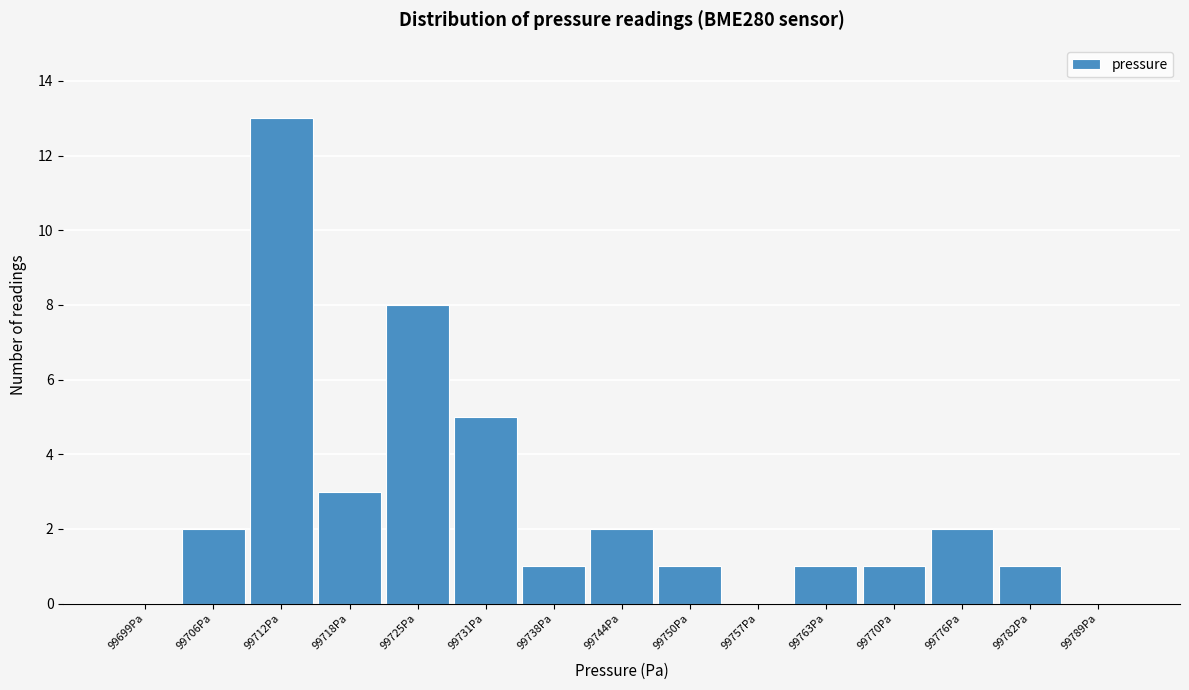

How tall is the bar that spans 99741 to 99747 on the x-axis? Neither the bar edges nor the heights are printed on the chart, so give them approximately, as read against the axes.

2